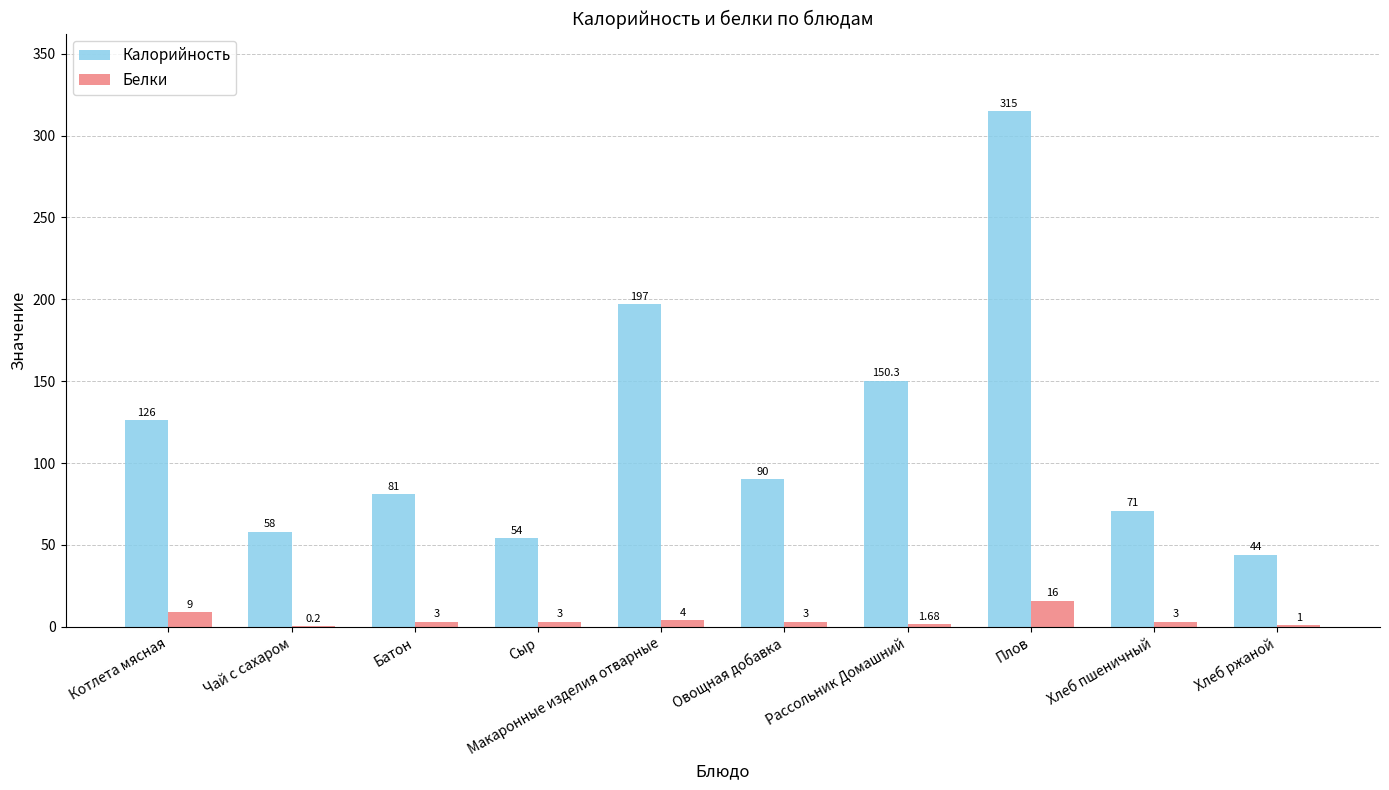

Which category has the highest value across all series?

Плов